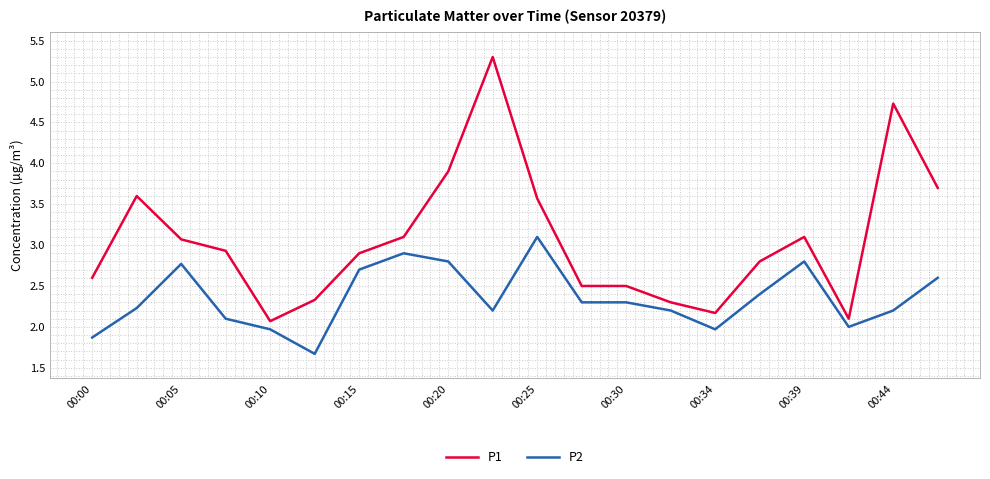

Which series has the widest spread of values?

P1